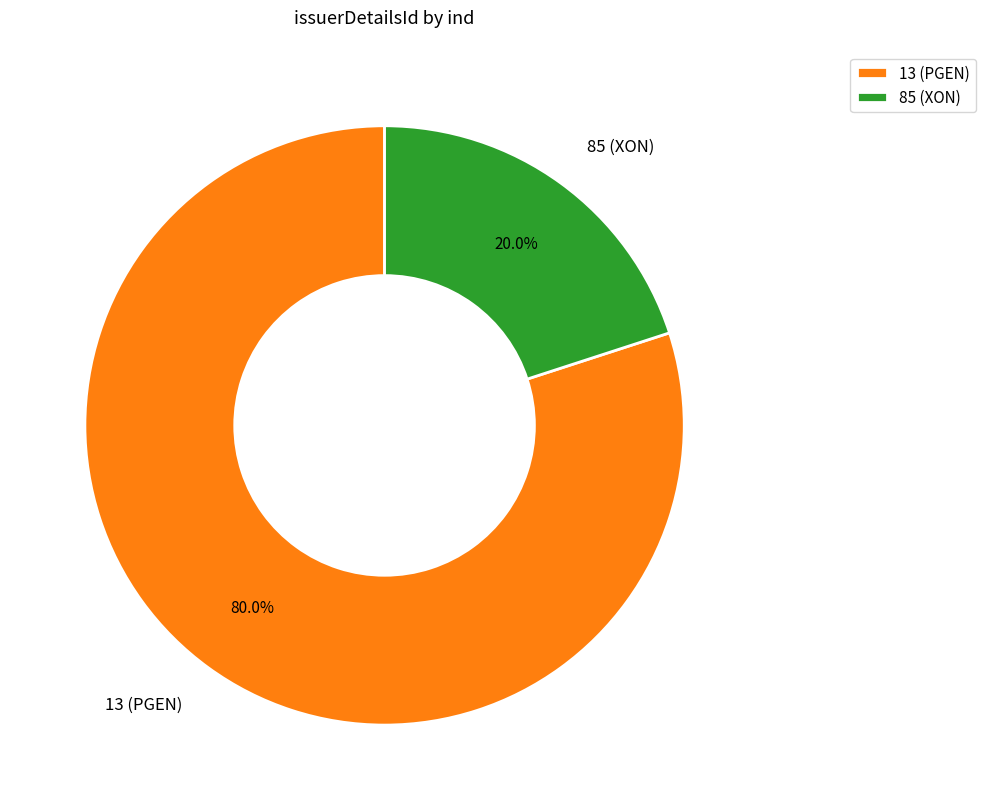

Does 85 represent more than half of the total?

No